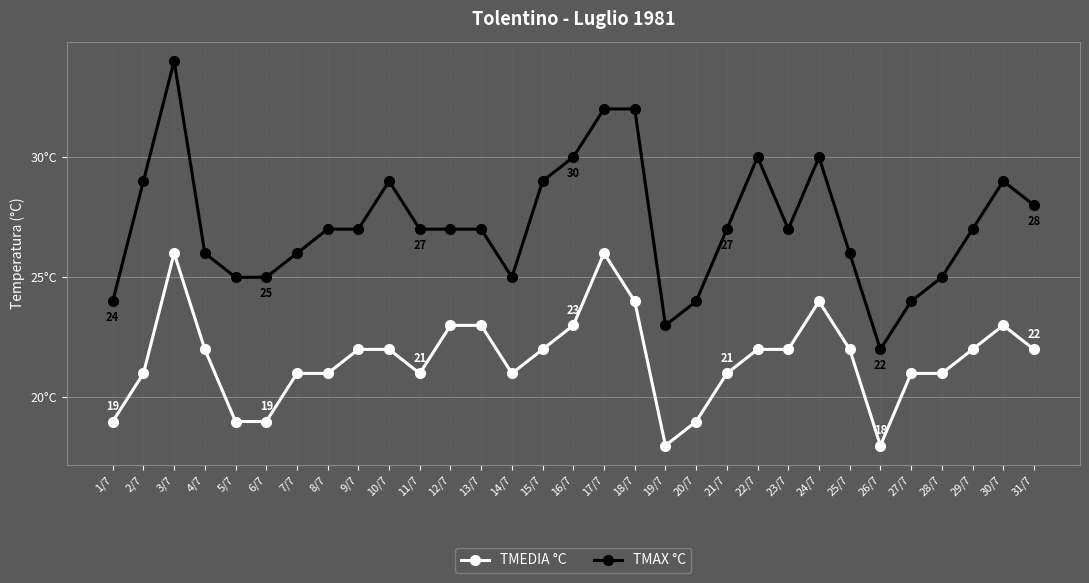

At which category does the chart reach its peak across all series?

3/7